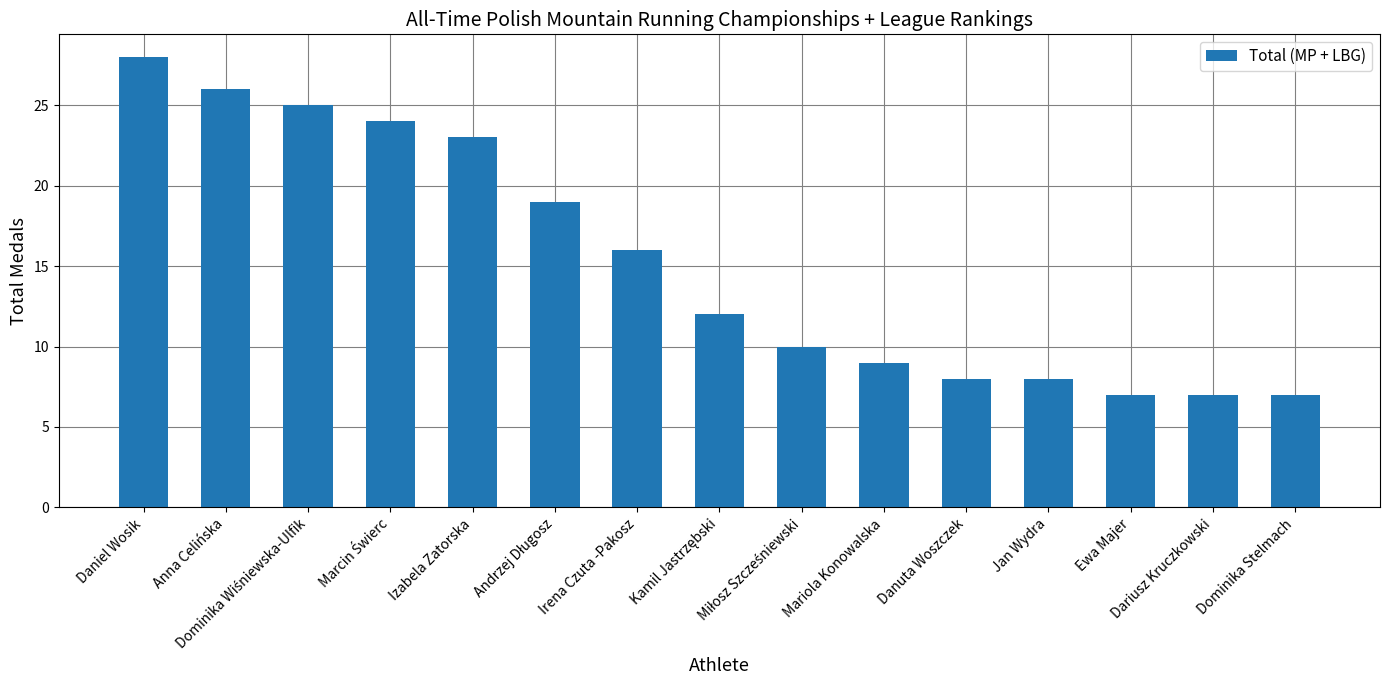

What is the value of the 9th bar from the left?

10